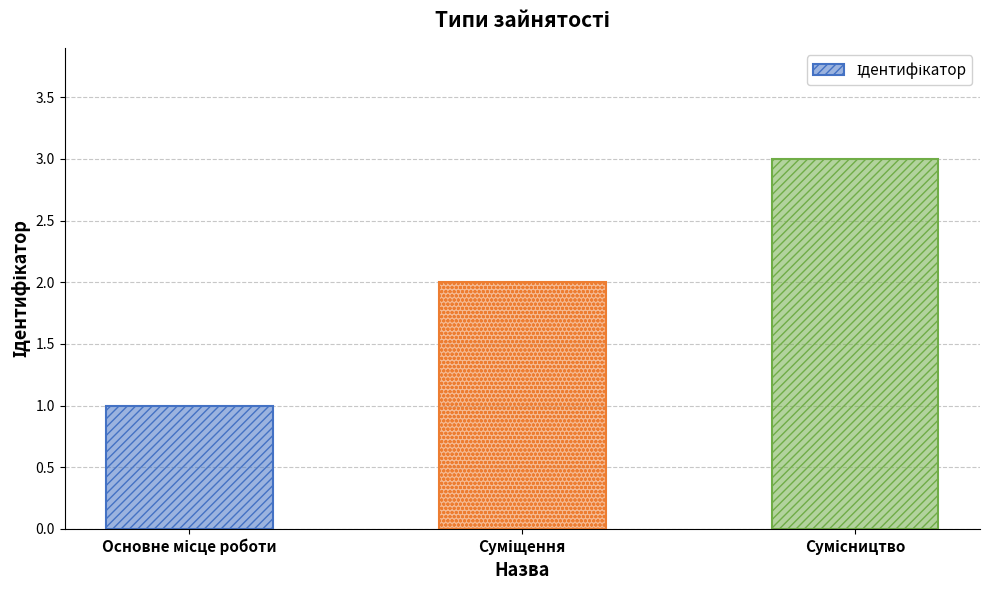

What is the greatest value displayed?

3